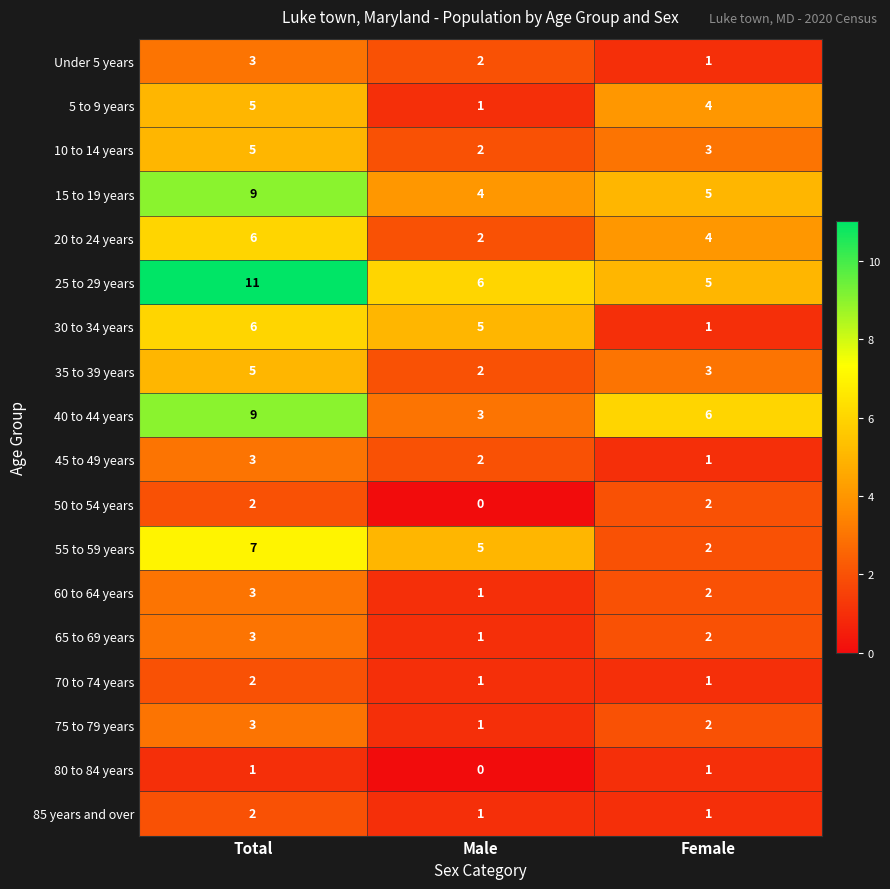

What is the total value across all series at Female?

46